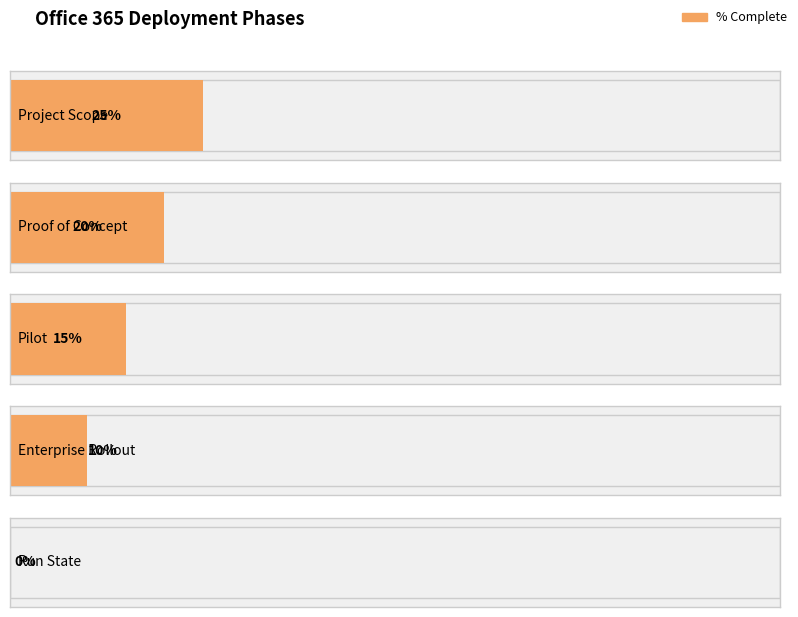

Rank the categories by value from highest to lowest.

Project Scope, Proof of Concept, Pilot, Enterprise Rollout, Run State